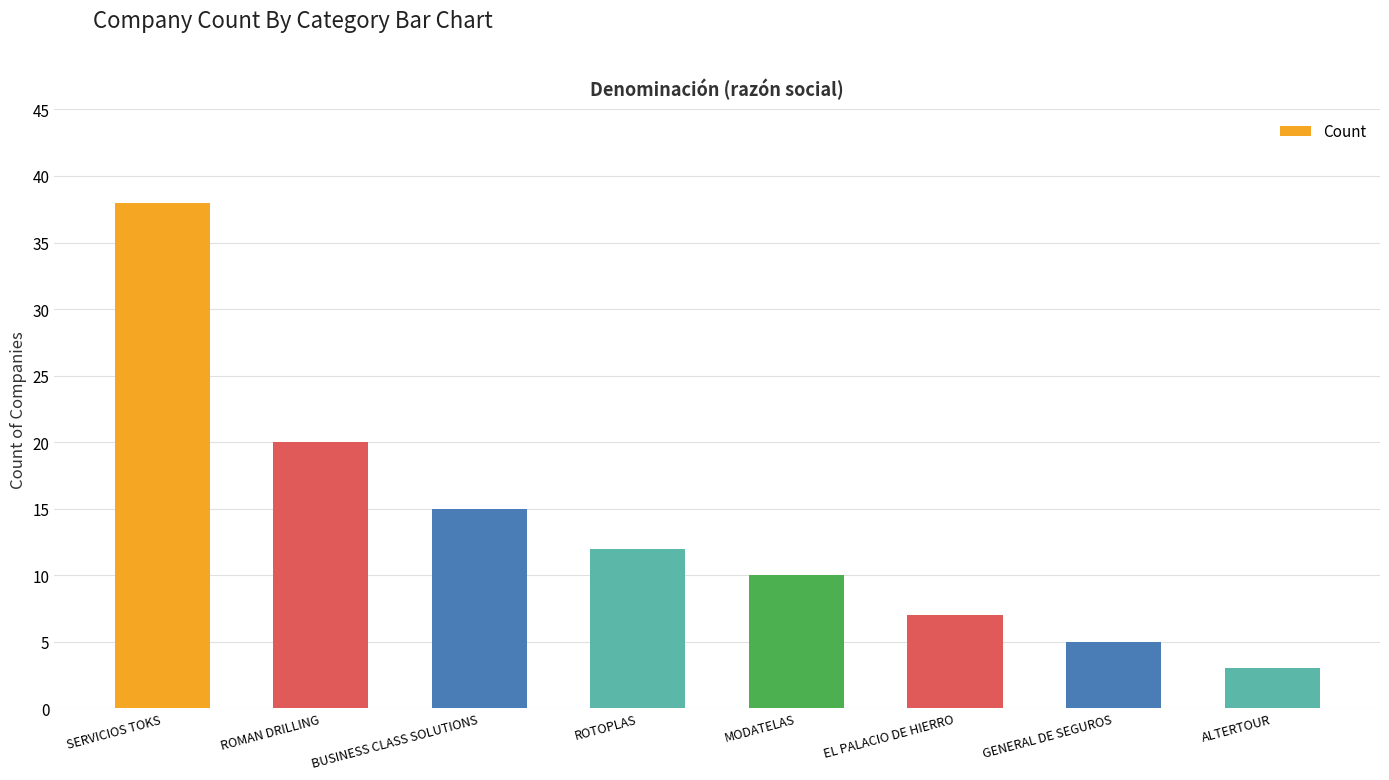

The value at ALTERTOUR is 1. True or false?

False